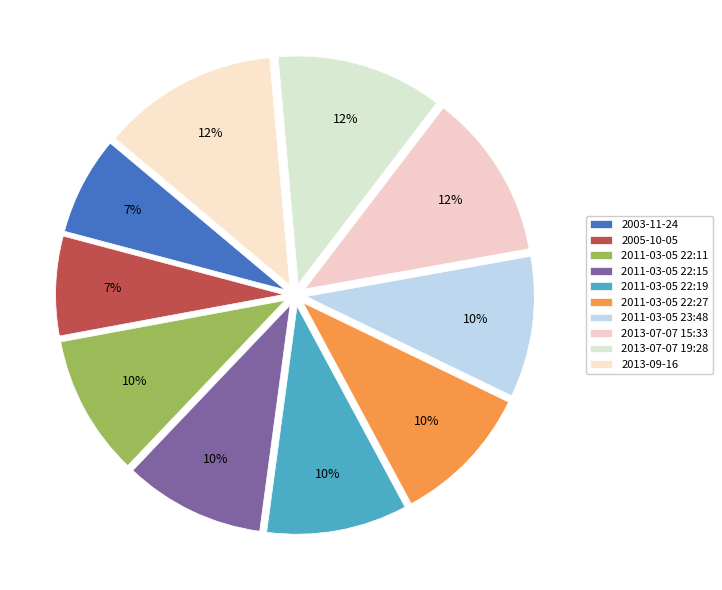

Is 2011-03-05 22:11 the majority of the pie?

No